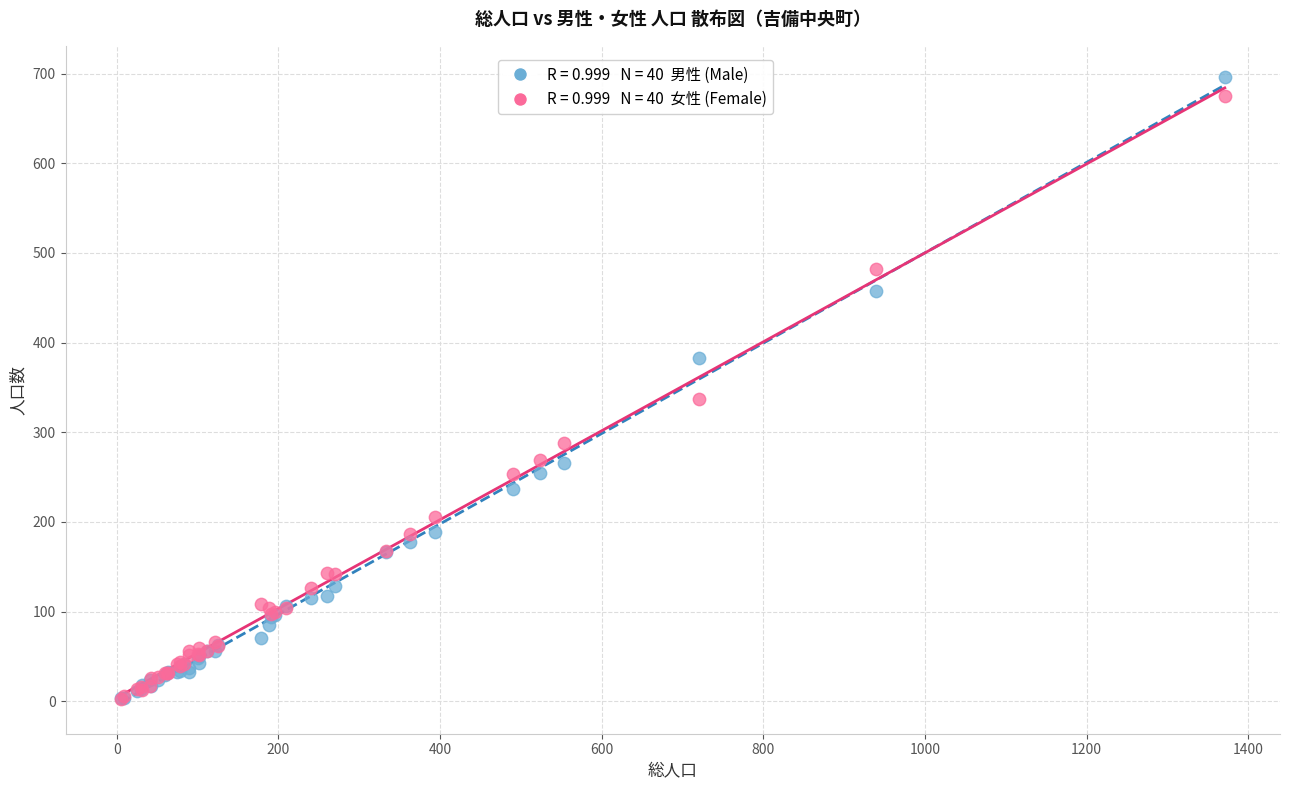

Across all series, what Y value is closest to 349?

337